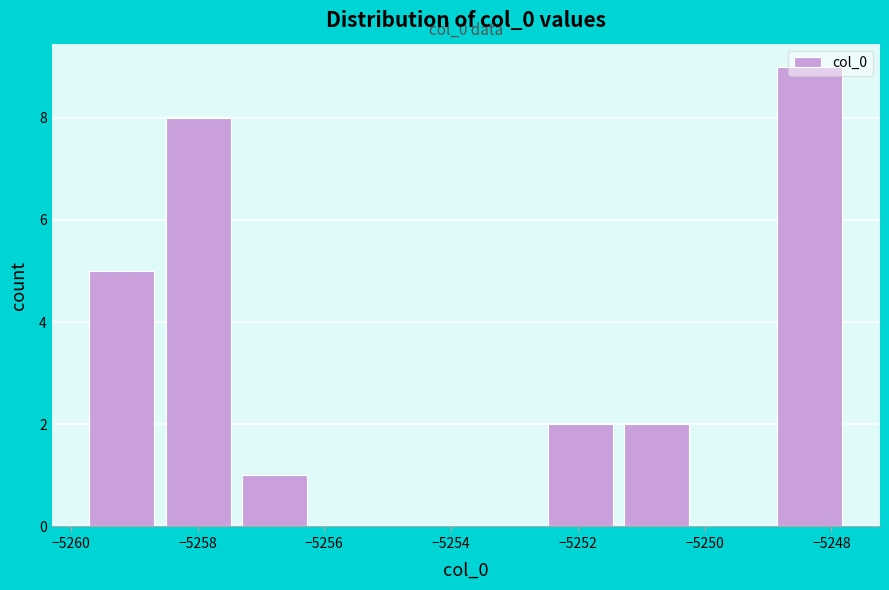

Over which range of the x-axis is the bar tallest?

-5248.8 to -5247.6